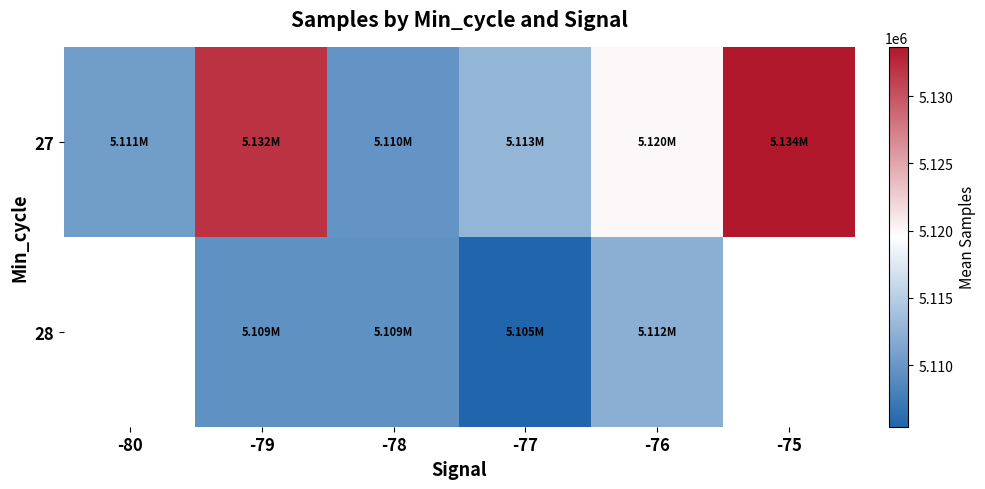

Is the value of 28 at -80 greater than the value of 27 at -78?

No